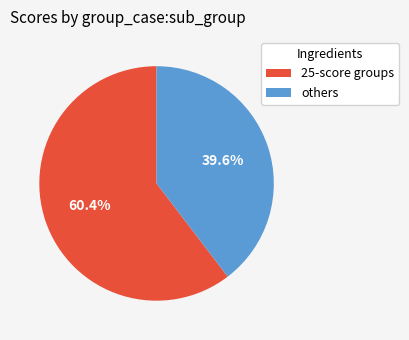

Which slice is the smallest?

others